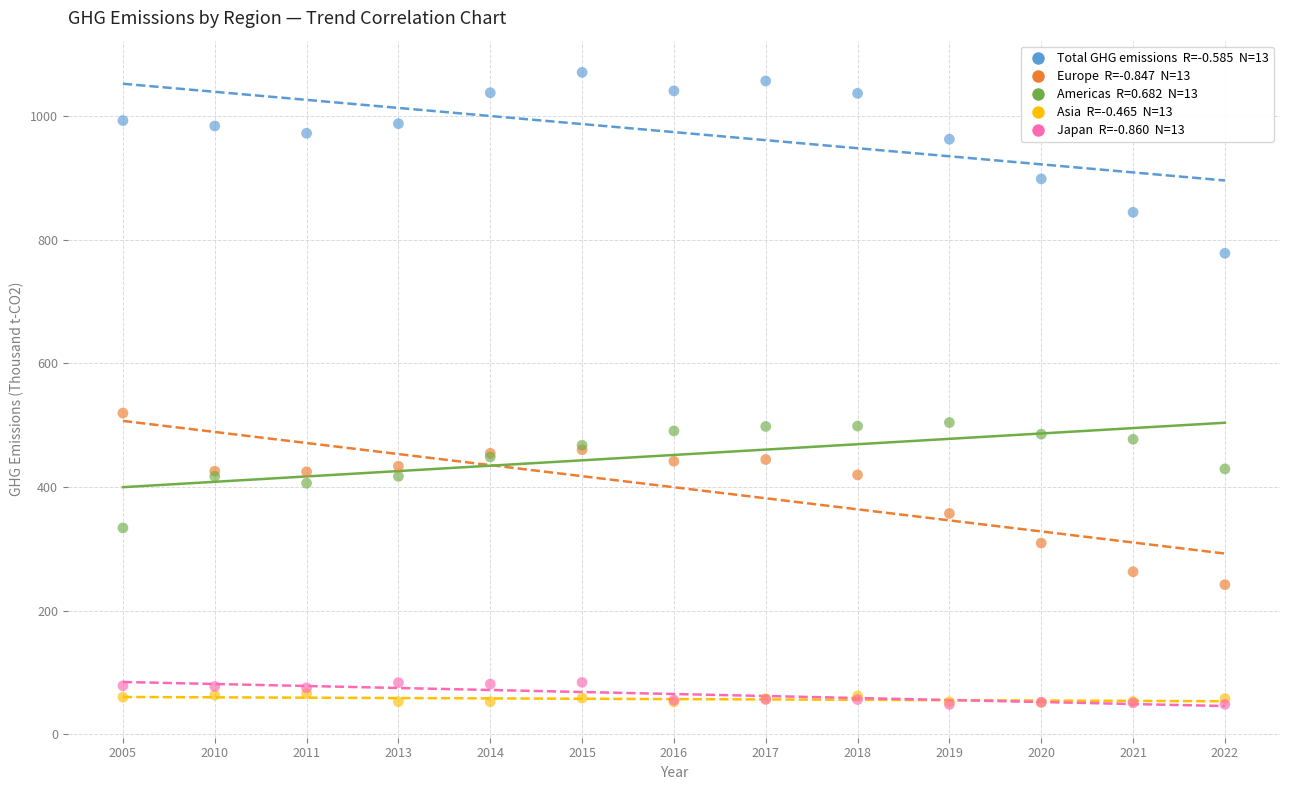

Across all series, what Y value is closest to 559?

519.7